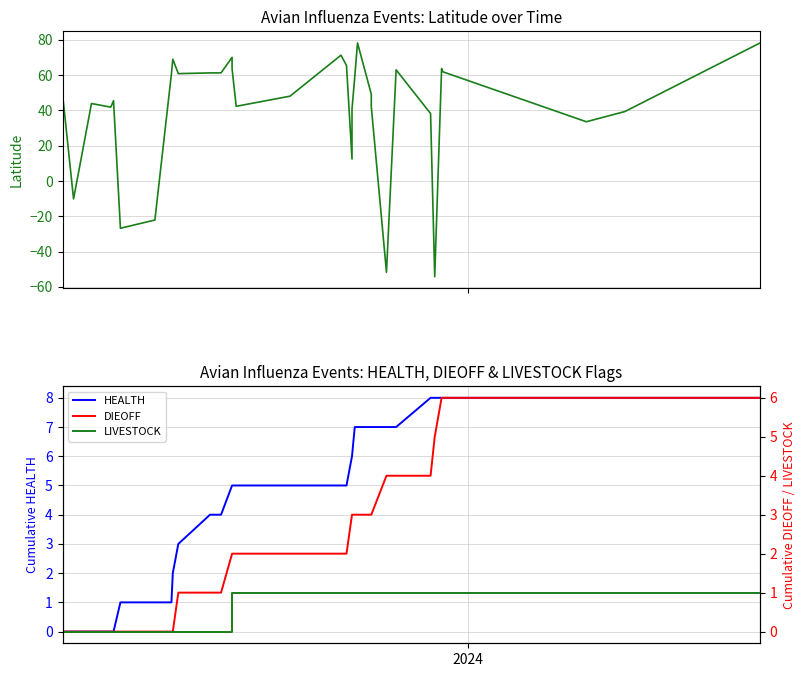

What is the total value across all series at 3?

41.9